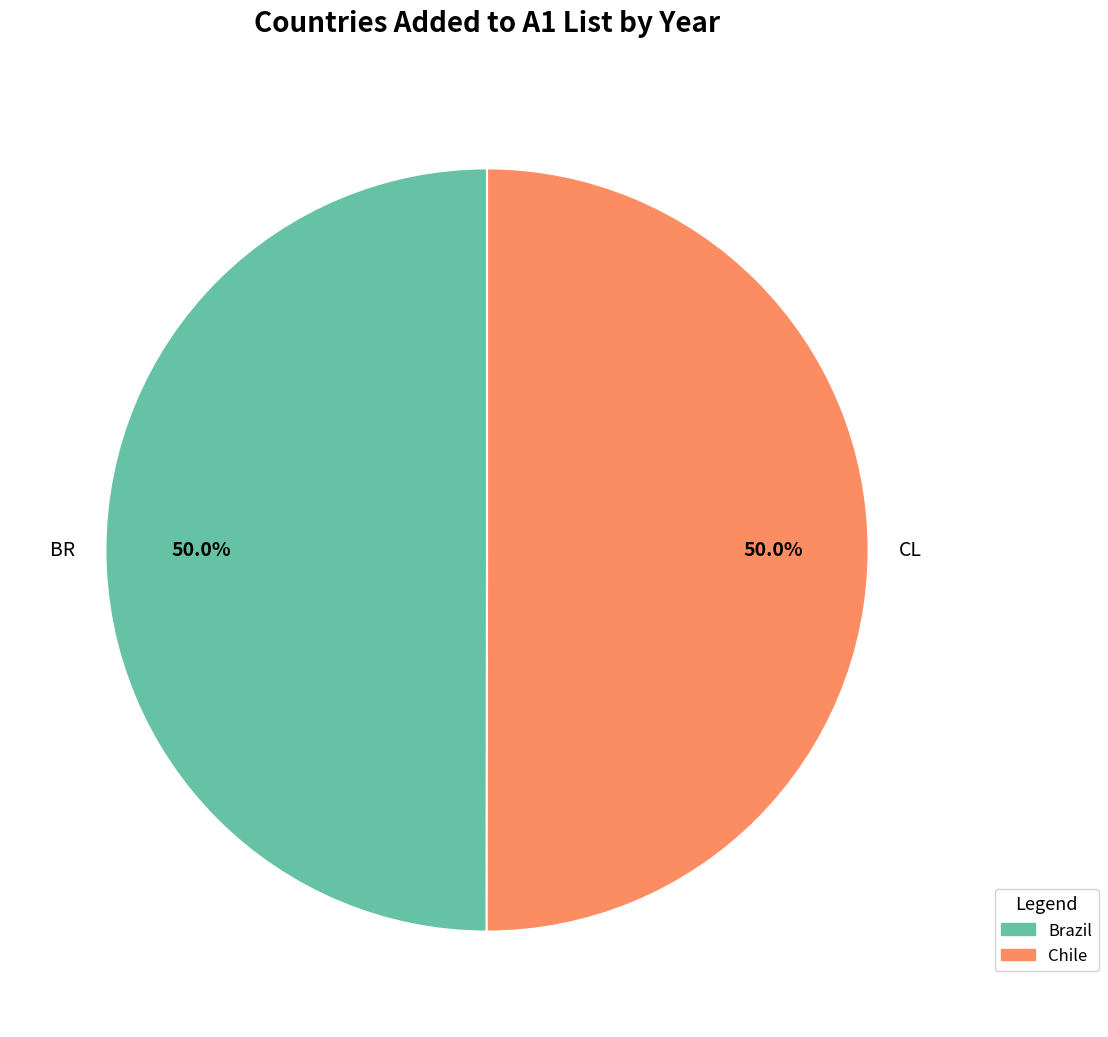

How much of the chart is everything except CL?

50.0%